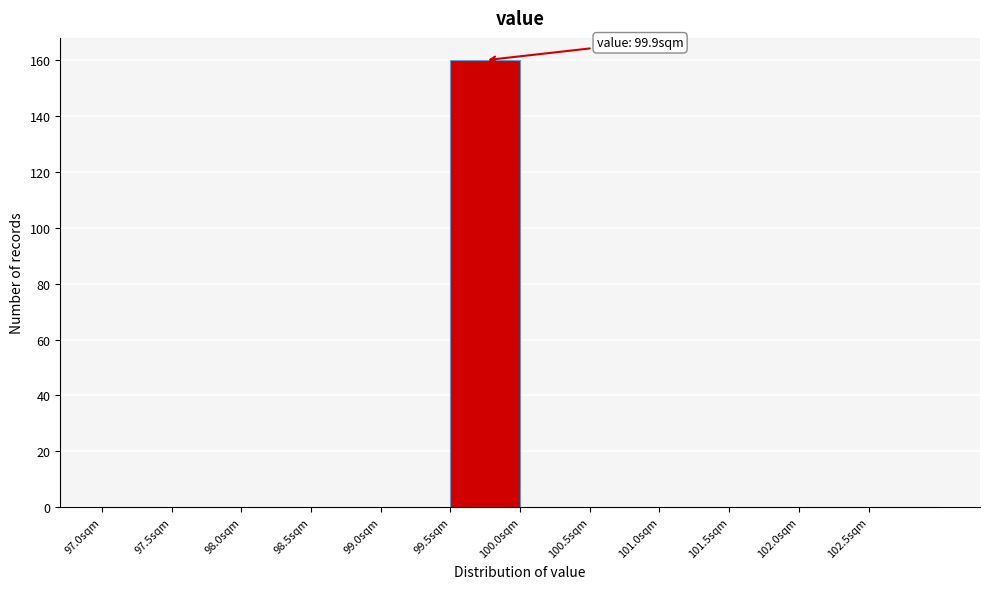

Which range on the x-axis has the tallest bar?

99.5 to 100.0